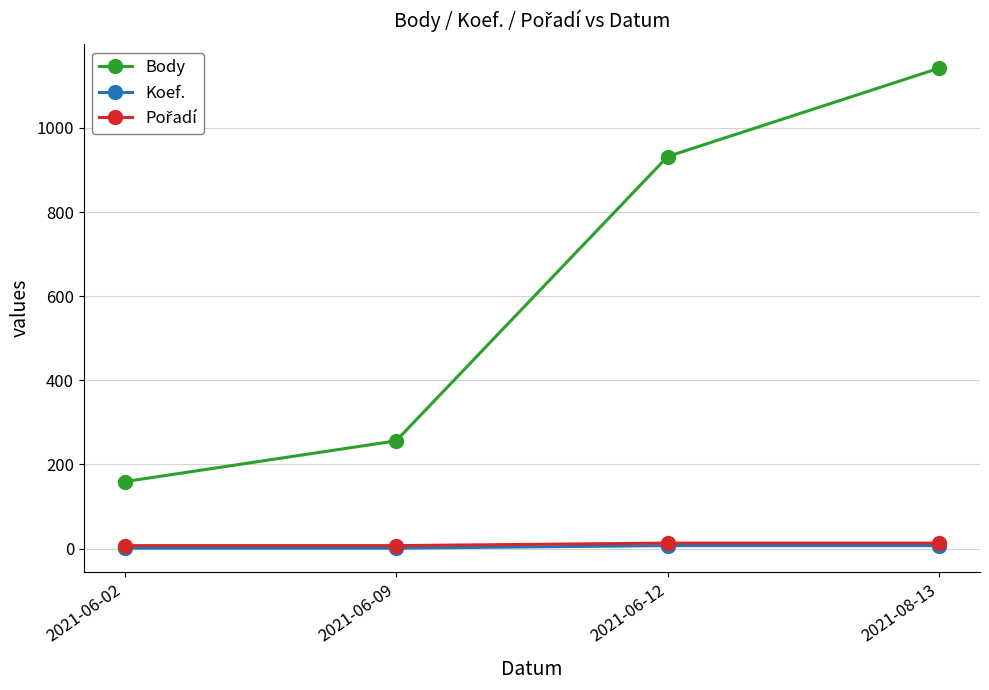

Which series has the largest total across all categories?

Body